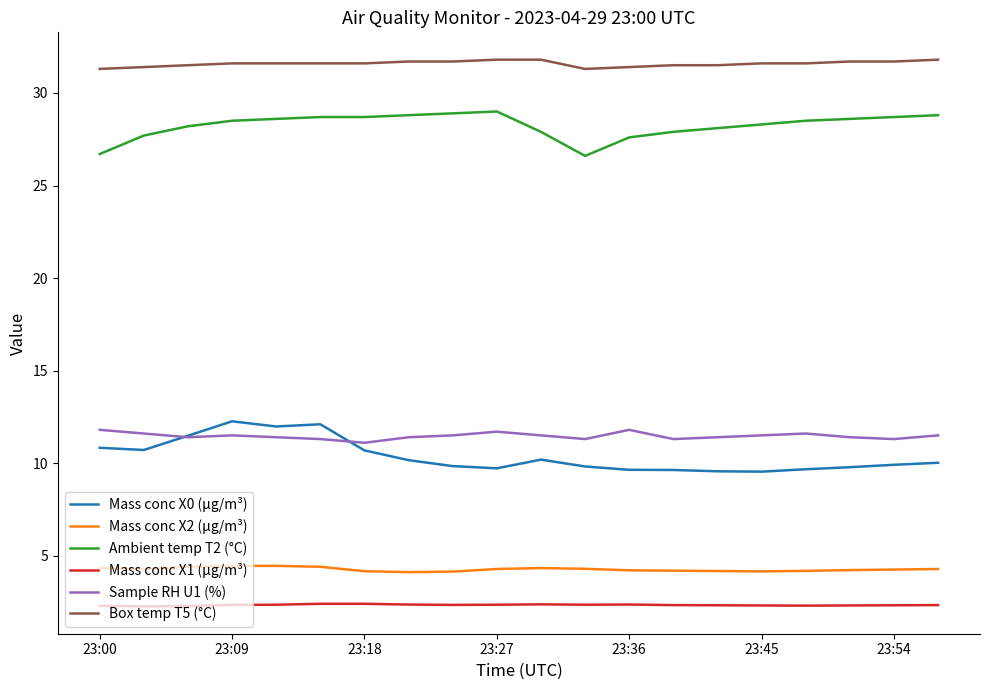

What is the smallest value displayed?

2.3